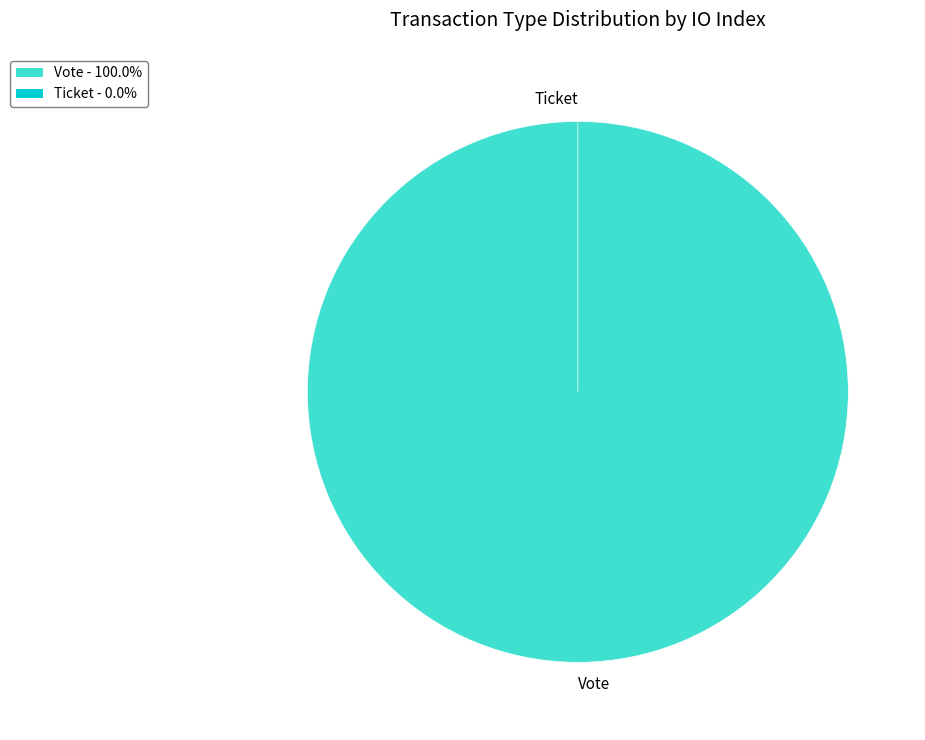

How many segments does this pie chart have?

2